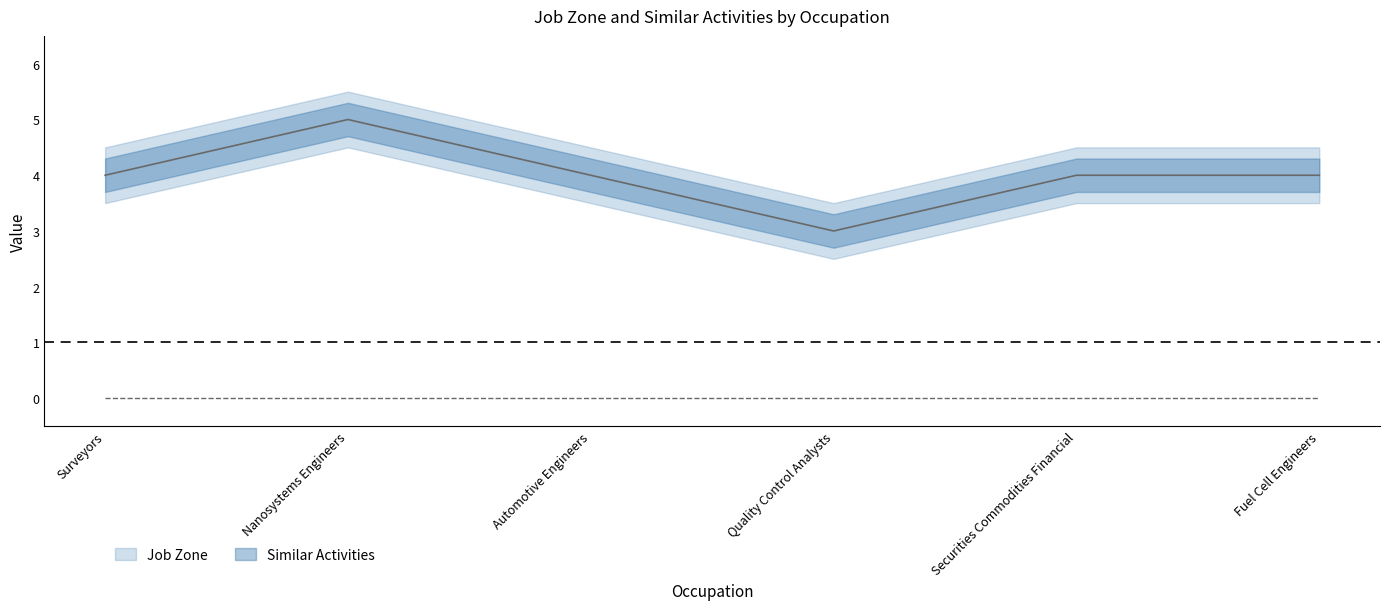

List the labels in order of value, largest first.

Nanosystems Engineers, Surveyors, Automotive Engineers, Securities Commodities Financial, Fuel Cell Engineers, Quality Control Analysts